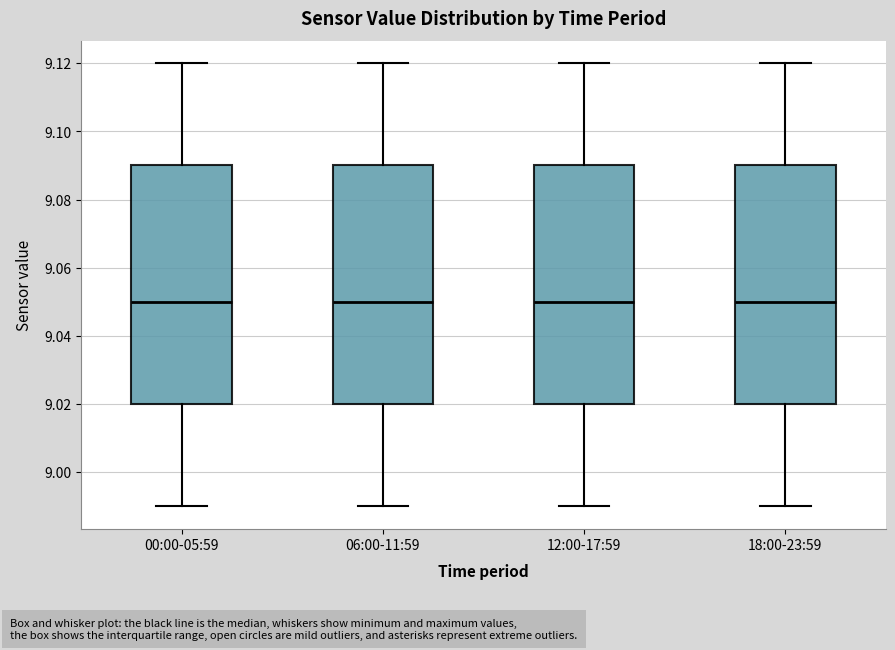

Reading left to right, read every box against the y-axis: the position of its median line, the range the box covers, and the ends of its whiskers. The values are not printed on the chart, so give them approximately, as read against the axis.

00:00-05:59: median 9.05, box 9.02 to 9.09, whiskers 8.99 to 9.12
06:00-11:59: median 9.05, box 9.02 to 9.09, whiskers 8.99 to 9.12
12:00-17:59: median 9.05, box 9.02 to 9.09, whiskers 8.99 to 9.12
18:00-23:59: median 9.05, box 9.02 to 9.09, whiskers 8.99 to 9.12